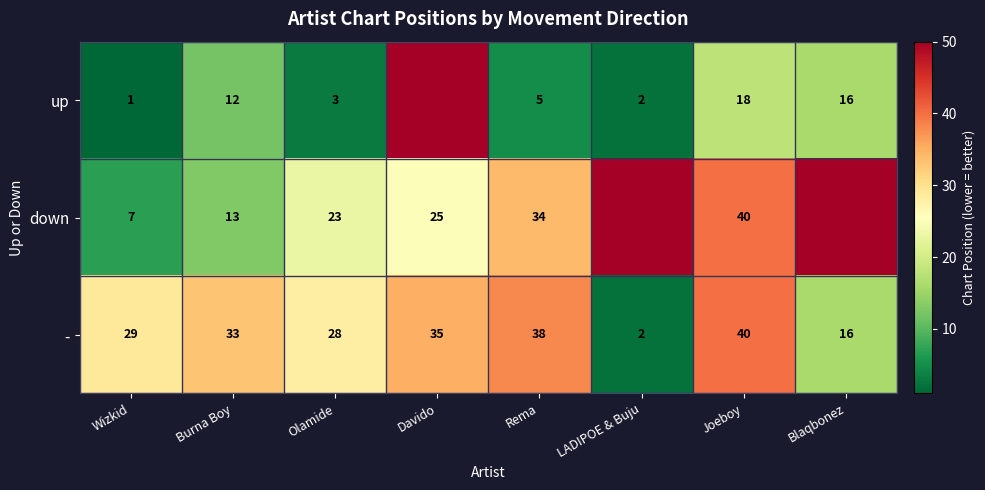

What is the difference between the highest and lowest values at Olamide?

25